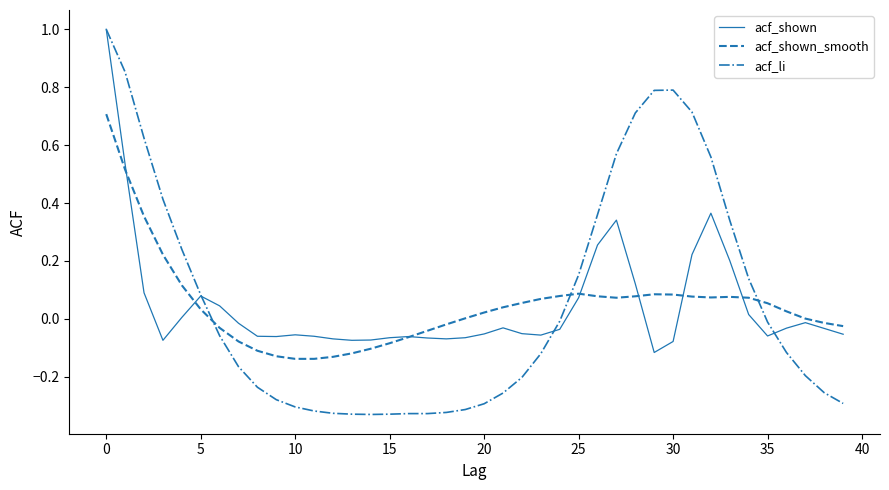

What is the maximum value for acf_shown?

1.0